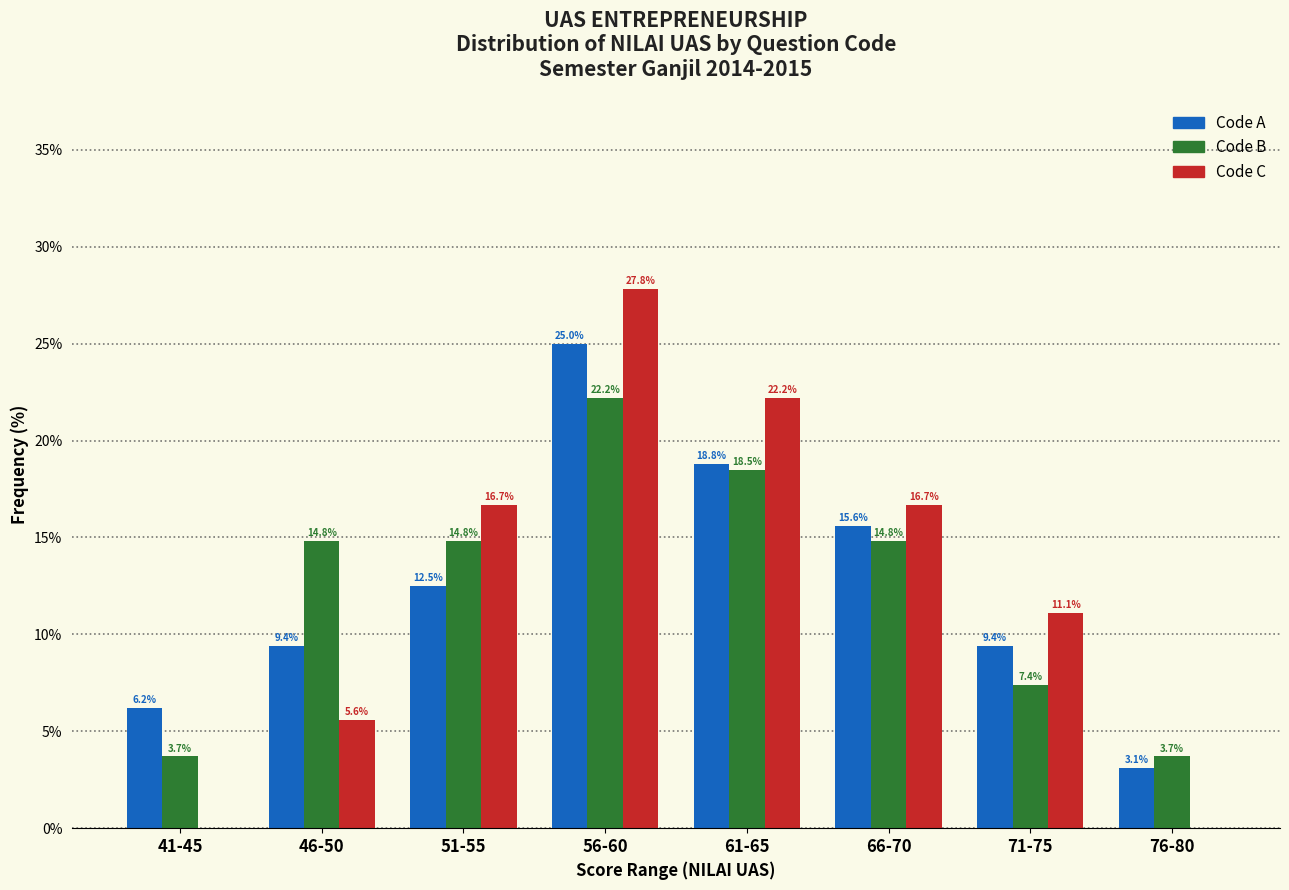

Reading left to right, transcribe all the data shown in this chart.

Code A: 6.2	9.4	12.5	25.0	18.8	15.6	9.4	3.1
Code B: 3.7	14.8	14.8	22.2	18.5	14.8	7.4	3.7
Code C: 0.0	5.6	16.7	27.8	22.2	16.7	11.1	0.0